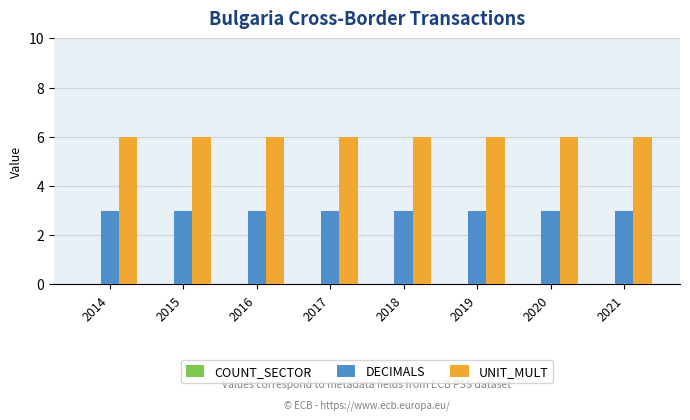

Rank the series by their maximum value, from lowest to highest.

DECIMALS, UNIT_MULT